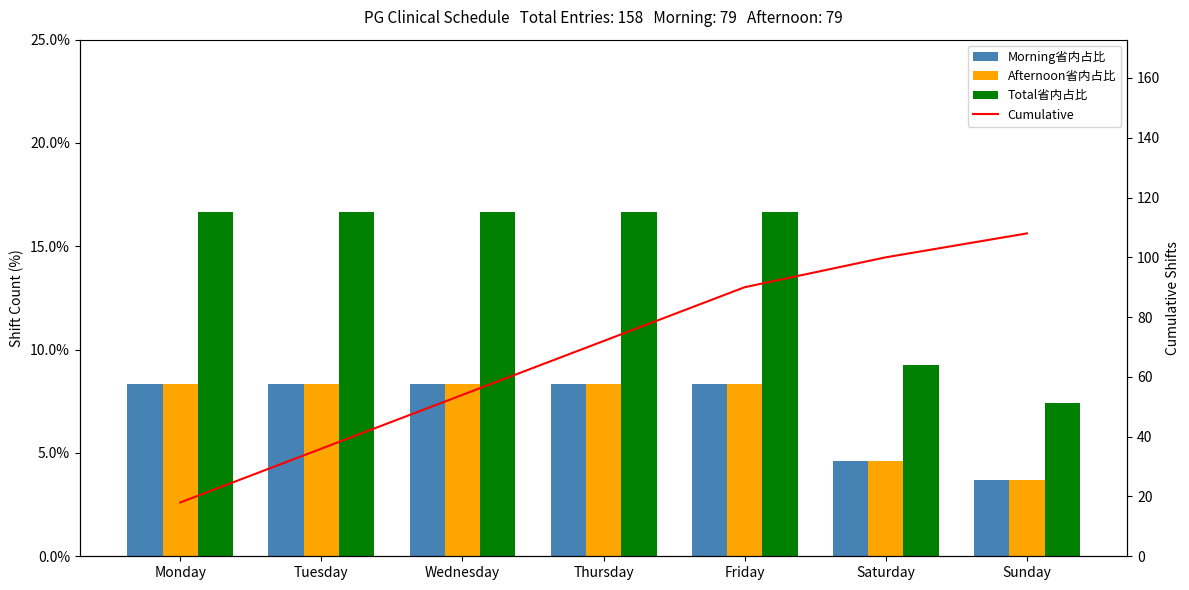

What is the approximate value of Total省内占比 at Friday?

0.2